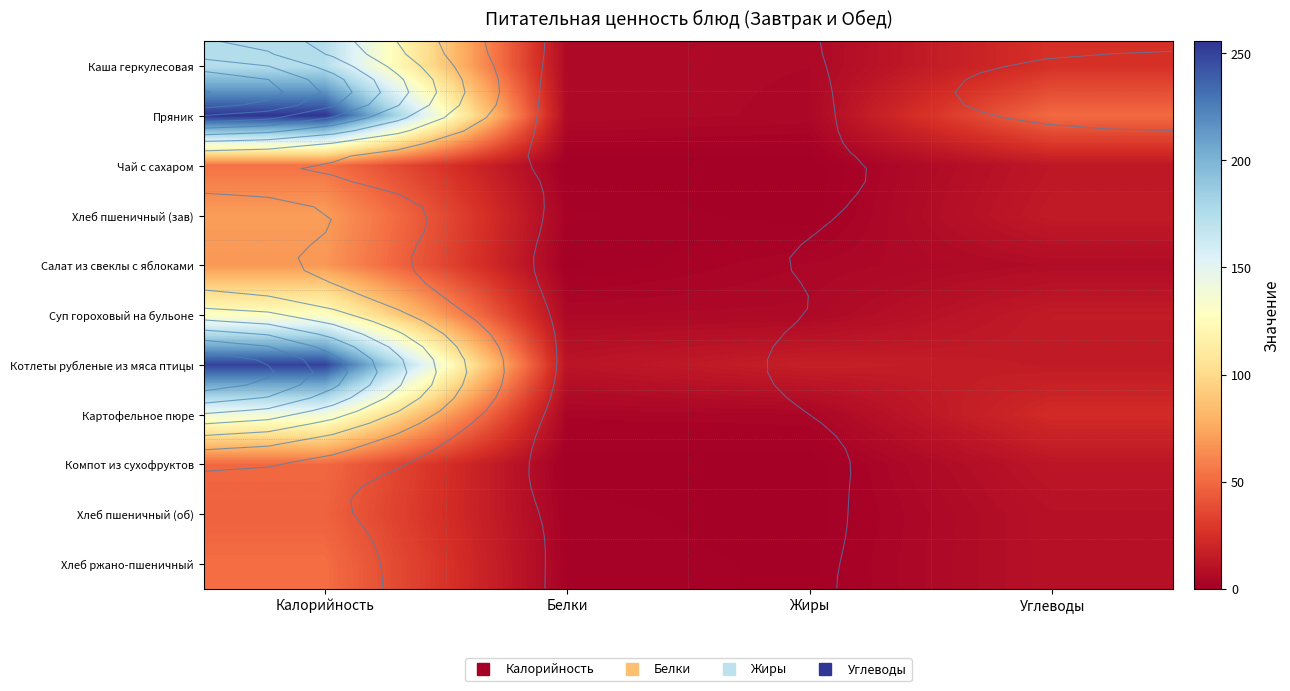

At which category does the chart reach its minimum across all series?

Жиры